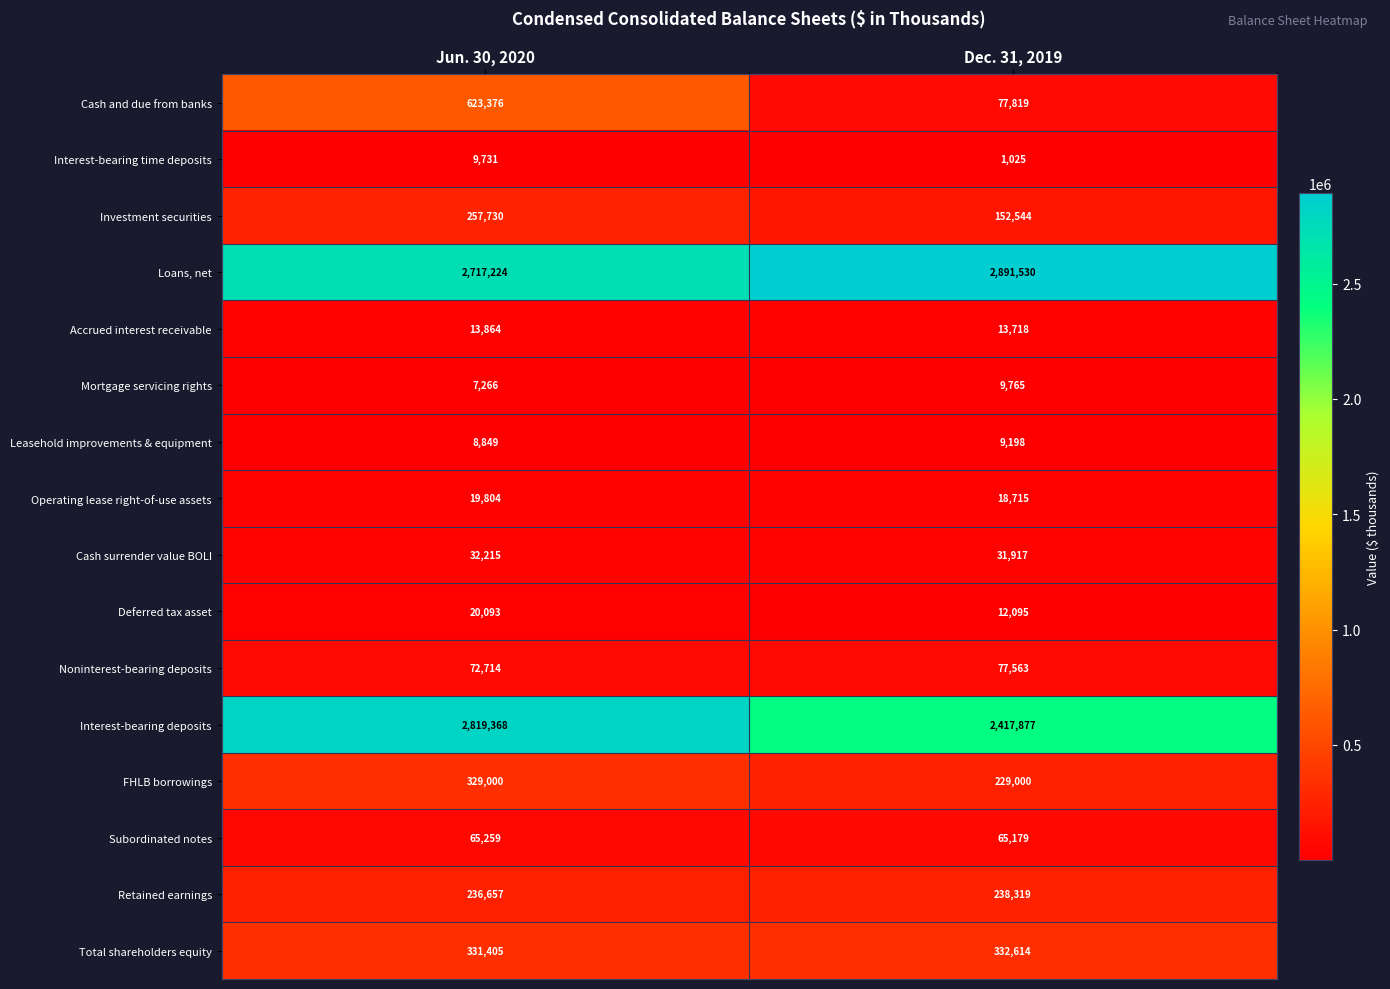

Is it true that Cash and due from banks equals 623376 at Jun. 30, 2020?

True